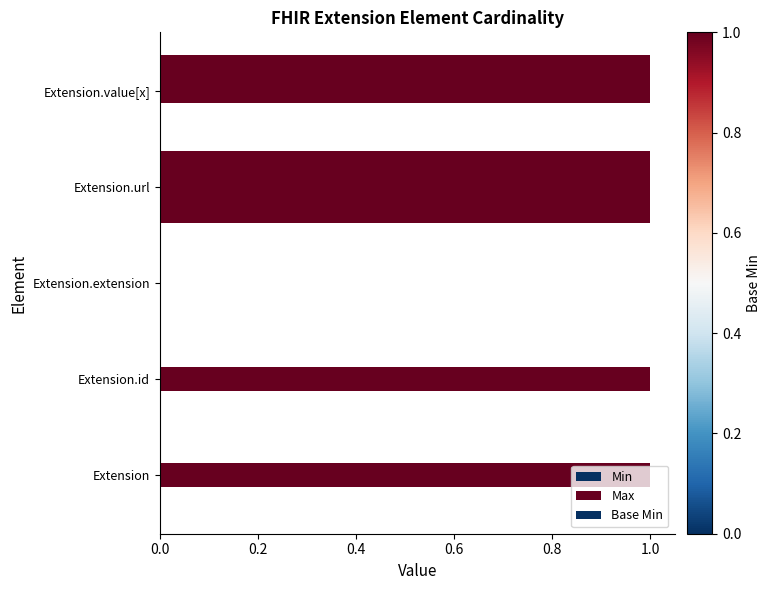

Reading right to left, extract all data points from this chart.

Min: 1	1	0	0	0
Max: 1	1	0	1	1
Base Min: 0	1	0	0	0